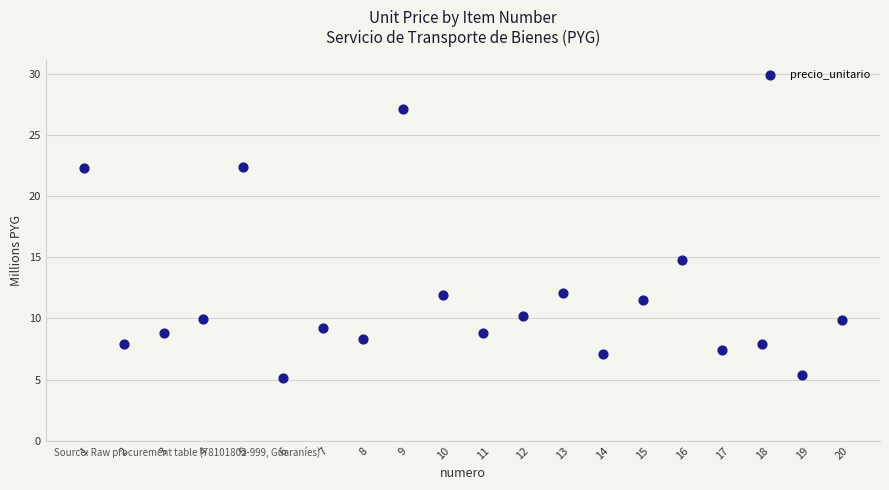

What is the range of X values (max minus min)?

19.0